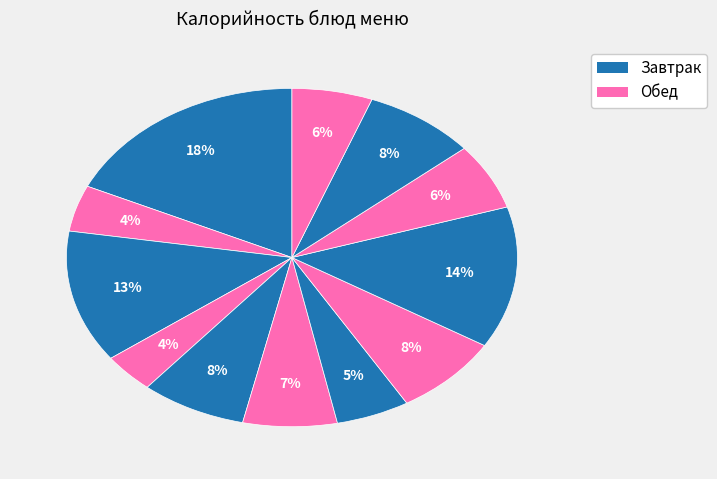

How many segments does this pie chart have?

12